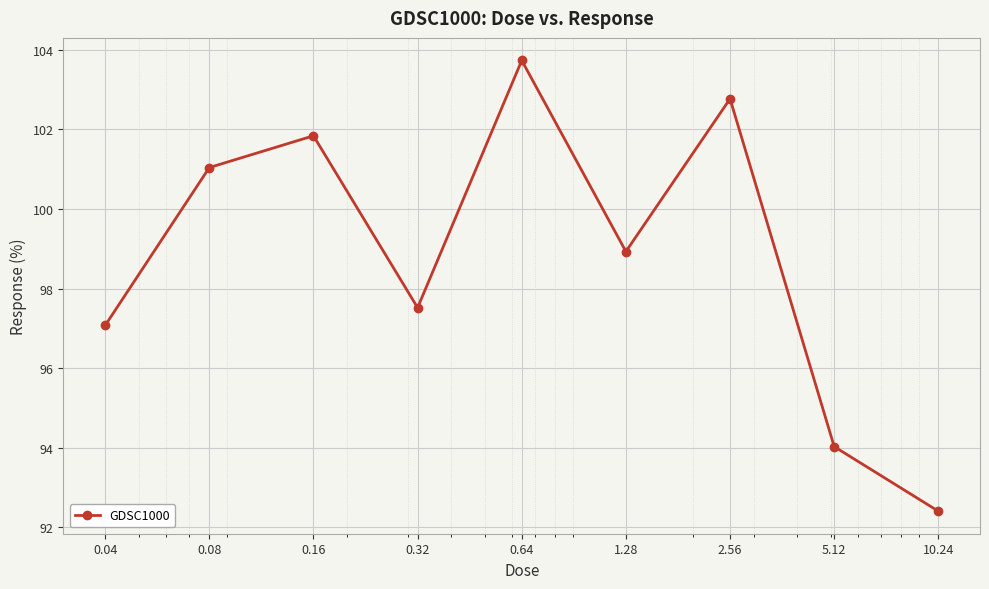

What is the smallest value displayed?

92.4